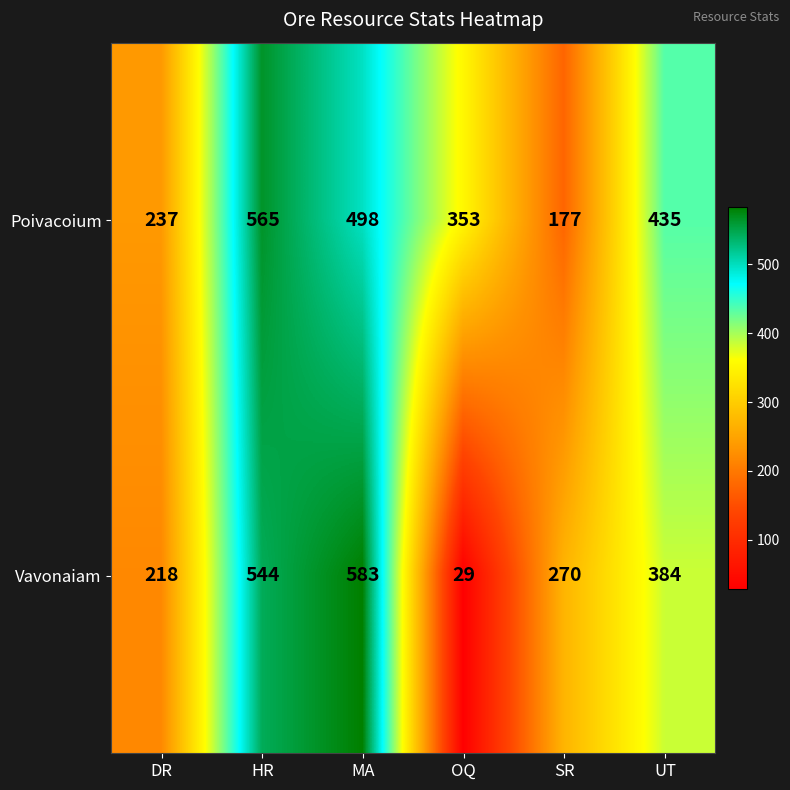

What is the difference between the highest and lowest values at SR?

93